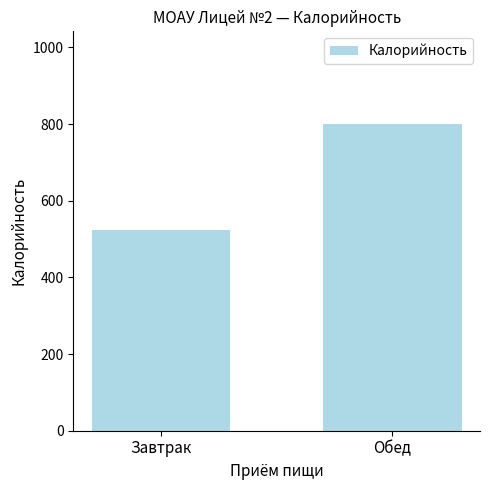

The value at Завтрак is 523.6. True or false?

True